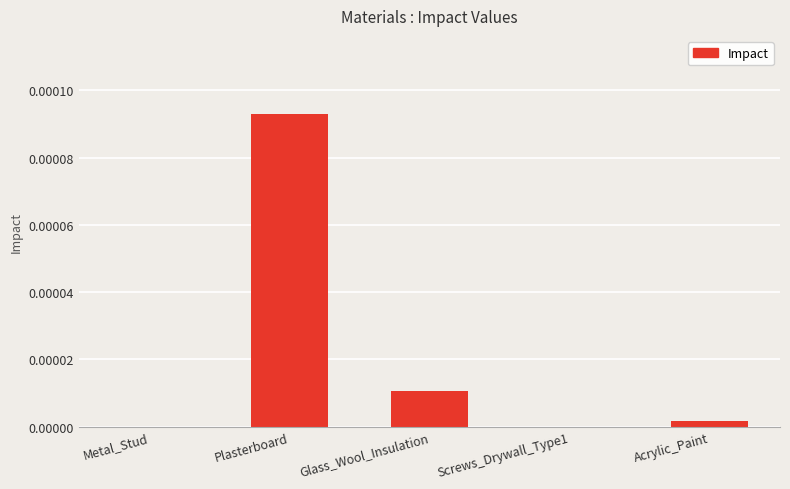

True or false: the data shows 0.0 at Plasterboard.

True